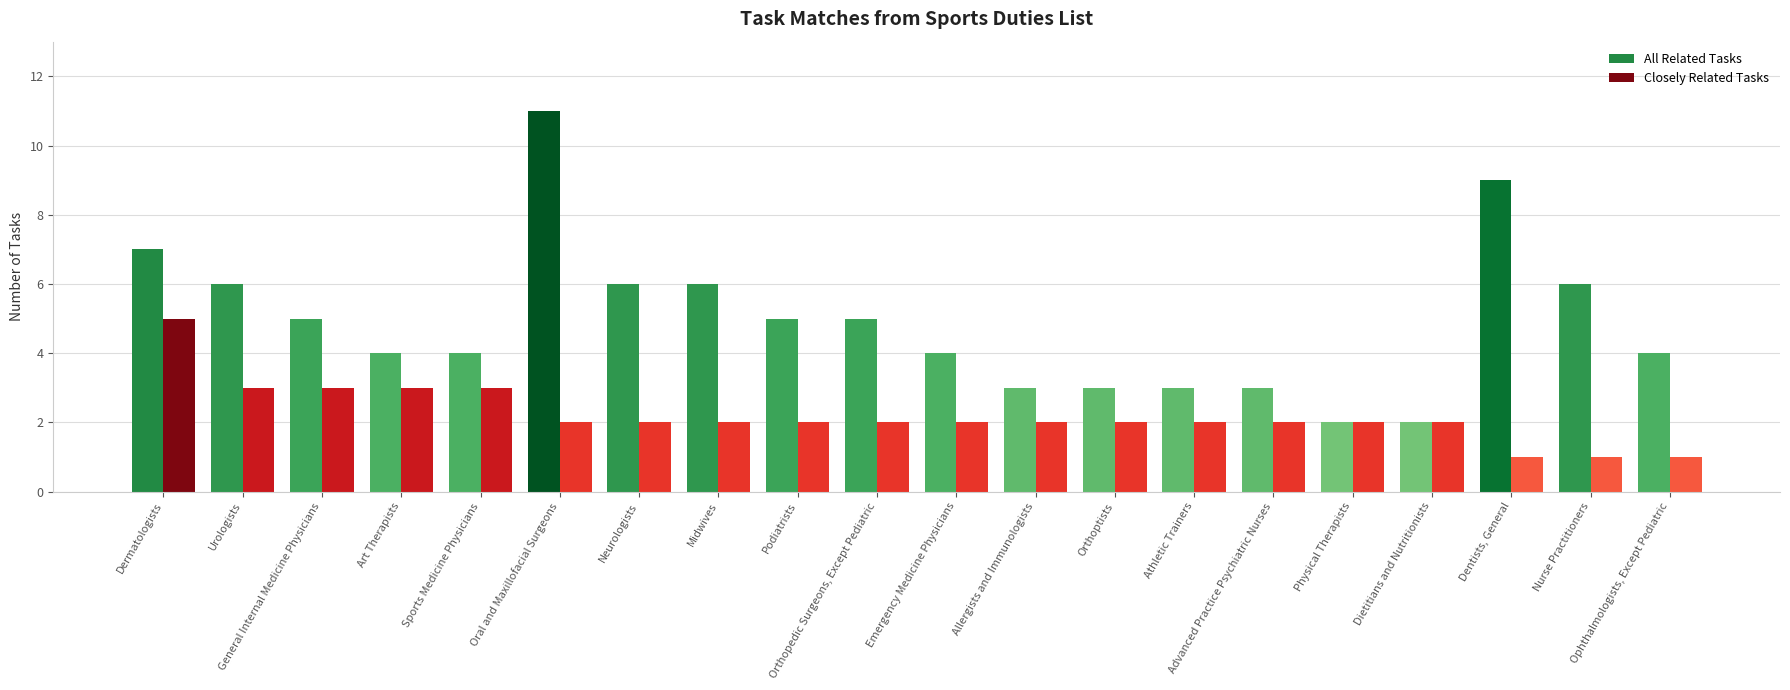

What is the label of the 4th bar from the right?

Dietitians and Nutritionists